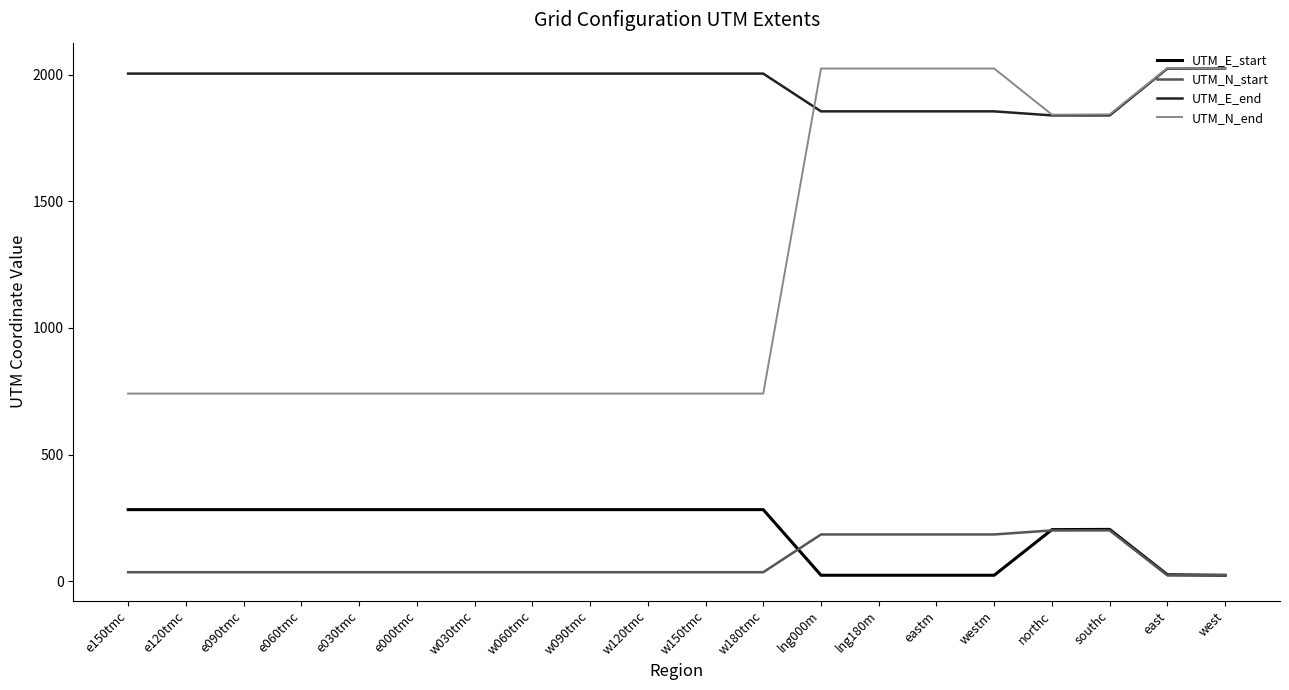

What is the highest value of the UTM_E_start series?

283